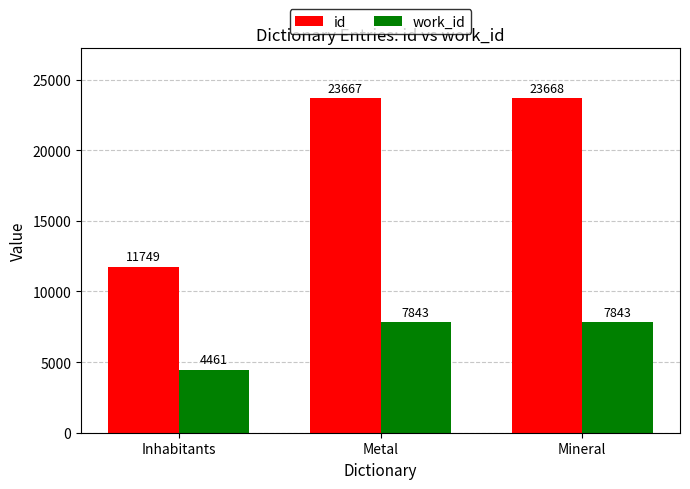

What are all the series names shown in the legend?

id, work_id